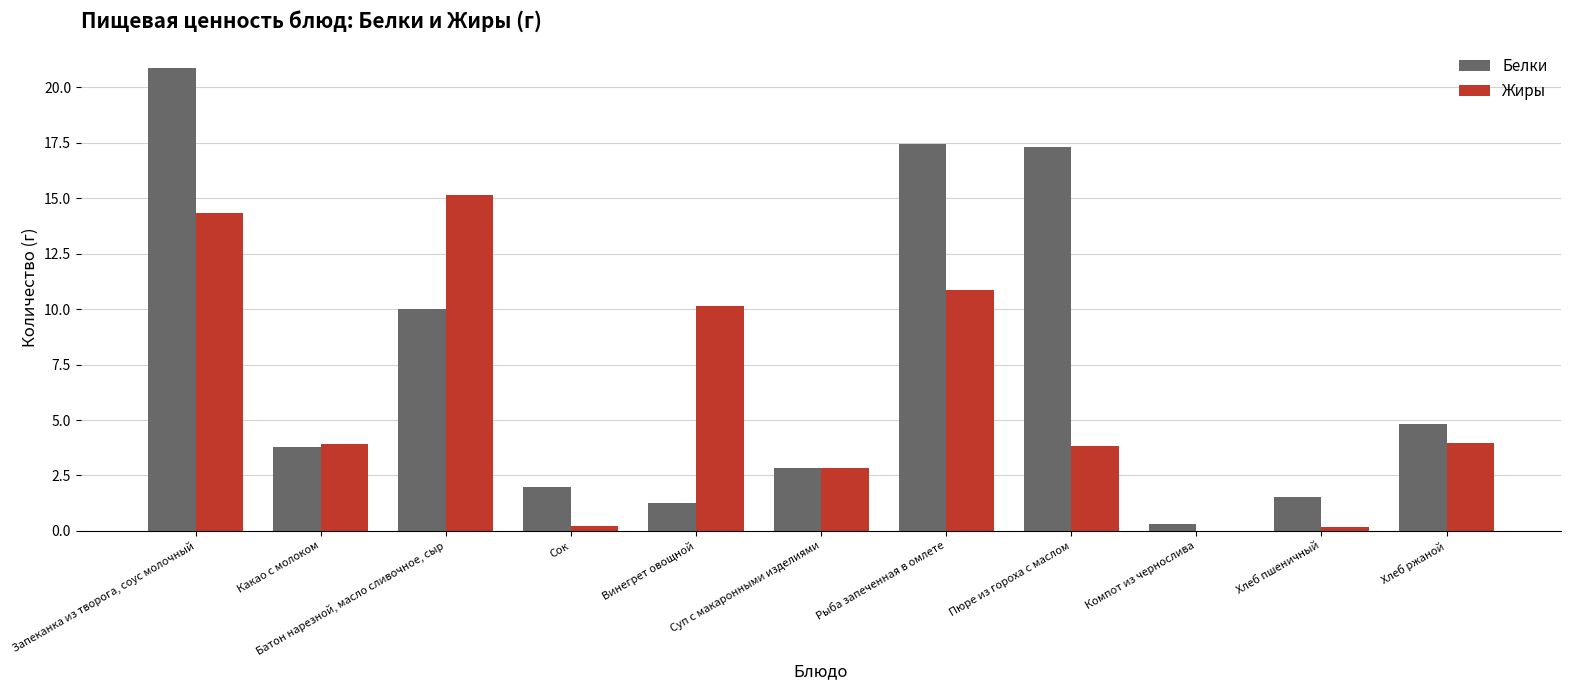

Which series has the widest spread of values?

Белки